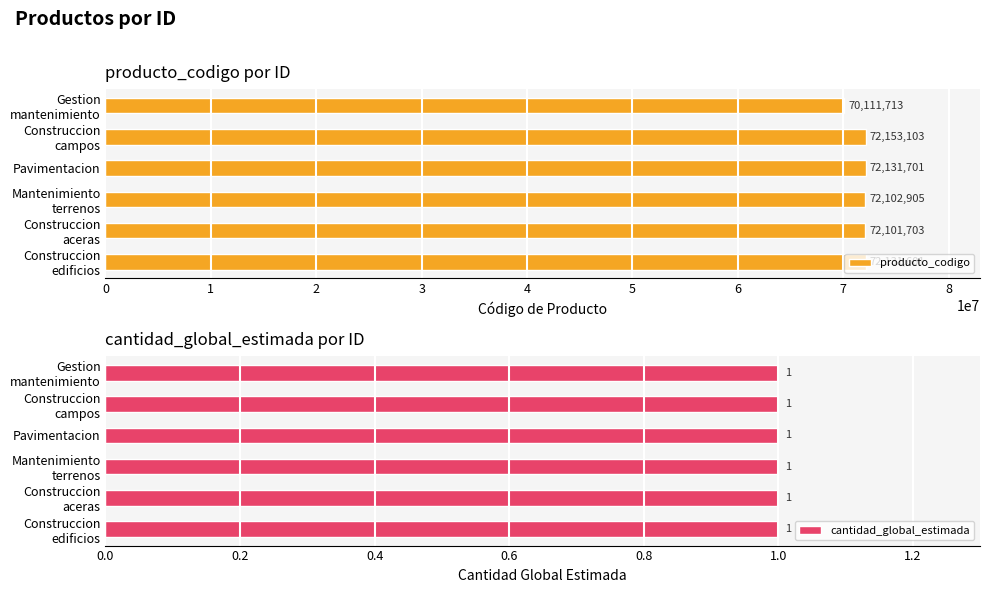

What is the difference between the second highest and minimum values in the producto_codigo series?

2019988